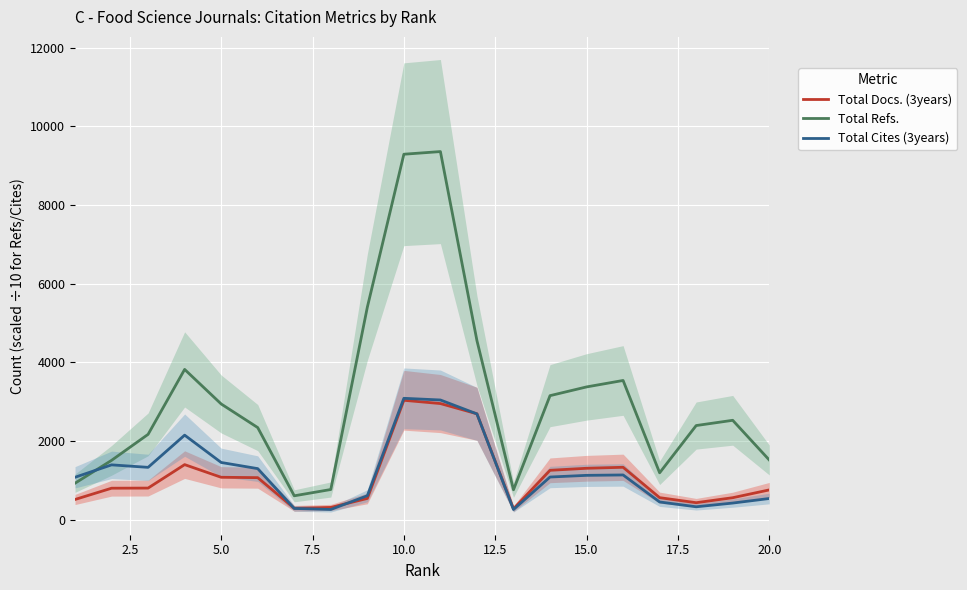

What is the highest value of the Total Refs. series?

9356.9